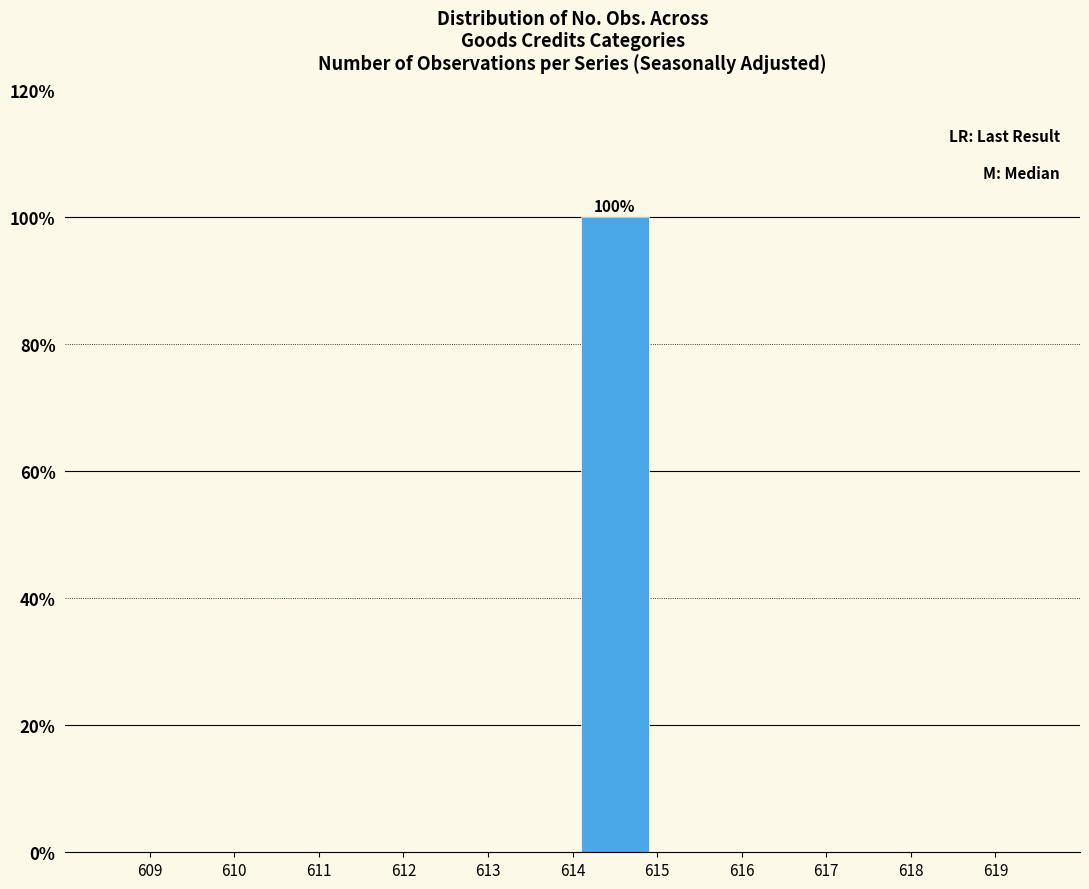

Which range on the x-axis has the tallest bar?

614 to 615